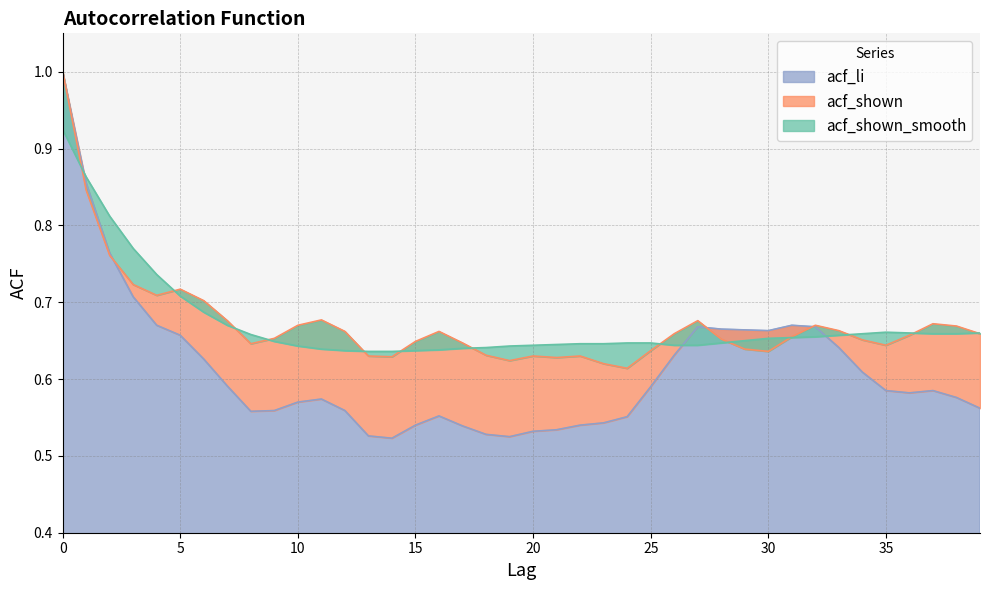

Which series ends up on top after the final intersection of acf_shown and acf_shown_smooth?

acf_shown_smooth